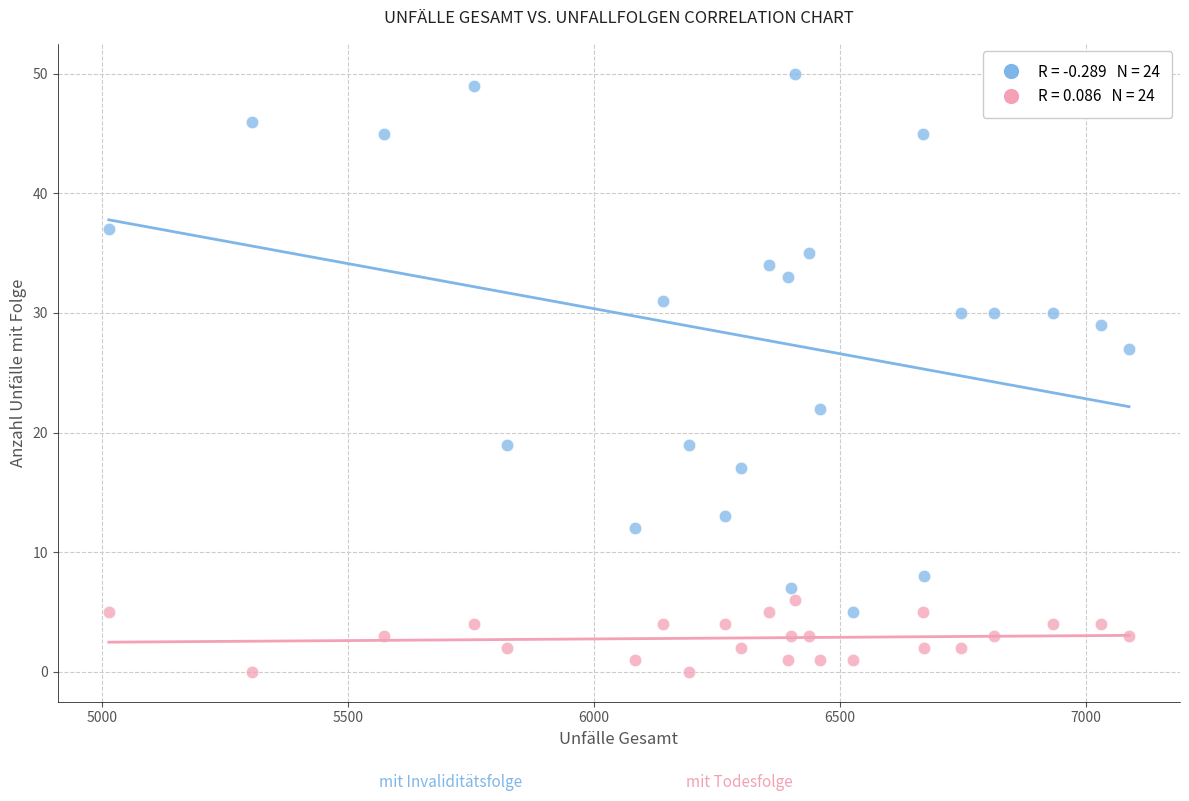

Across all series, what Y value is closest to 25?

27